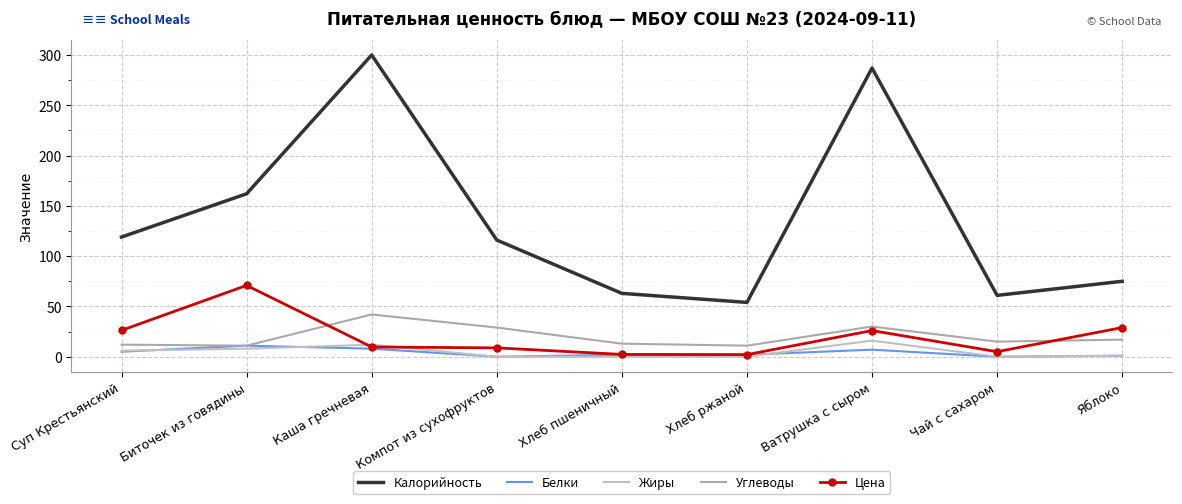

Reading left to right, what are all the values shown in this chart?

Калорийность: Суп Крестьянский=119.0	Биточек из говядины=162.0	Каша гречневая=300.0	Компот из сухофруктов=116.0	Хлеб пшеничный=63.0	Хлеб ржаной=54.0	Ватрушка с сыром=287.0	Чай с сахаром=61.0	Яблоко=75.0
Белки: Суп Крестьянский=5.0	Биточек из говядины=11.0	Каша гречневая=8.0	Компот из сухофруктов=0.0	Хлеб пшеничный=2.0	Хлеб ржаной=2.0	Ватрушка с сыром=7.0	Чай с сахаром=0.0	Яблоко=1.0
Жиры: Суп Крестьянский=6.0	Биточек из говядины=8.0	Каша гречневая=12.0	Компот из сухофруктов=0.0	Хлеб пшеничный=0.0	Хлеб ржаной=0.0	Ватрушка с сыром=16.0	Чай с сахаром=0.0	Яблоко=1.0
Углеводы: Суп Крестьянский=12.0	Биточек из говядины=11.0	Каша гречневая=42.0	Компот из сухофруктов=29.0	Хлеб пшеничный=13.0	Хлеб ржаной=11.0	Ватрушка с сыром=30.0	Чай с сахаром=15.0	Яблоко=17.0
Цена: Суп Крестьянский=26.2	Биточек из говядины=70.9	Каша гречневая=9.7	Компот из сухофруктов=8.8	Хлеб пшеничный=2.3	Хлеб ржаной=2.1	Ватрушка с сыром=26.0	Чай с сахаром=5.0	Яблоко=29.0